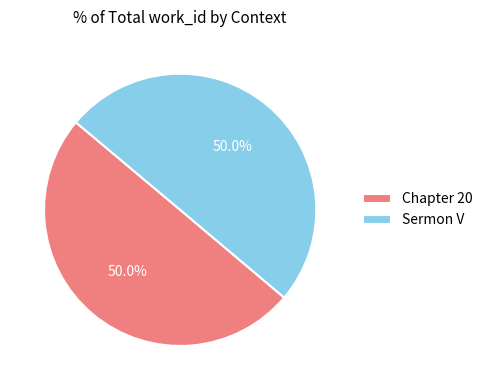

How many slices are in this pie chart?

2